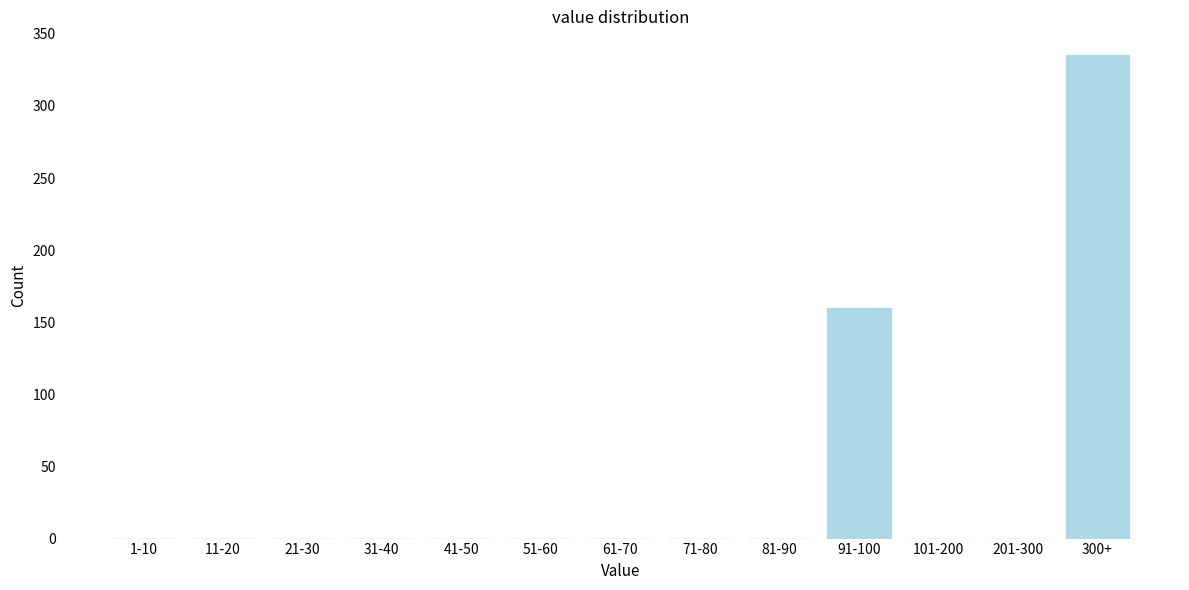

Reading right to left, extract all data points from this chart.

300+=335	201-300=0	101-200=0	91-100=160	81-90=0	71-80=0	61-70=0	51-60=0	41-50=0	31-40=0	21-30=0	11-20=0	1-10=0